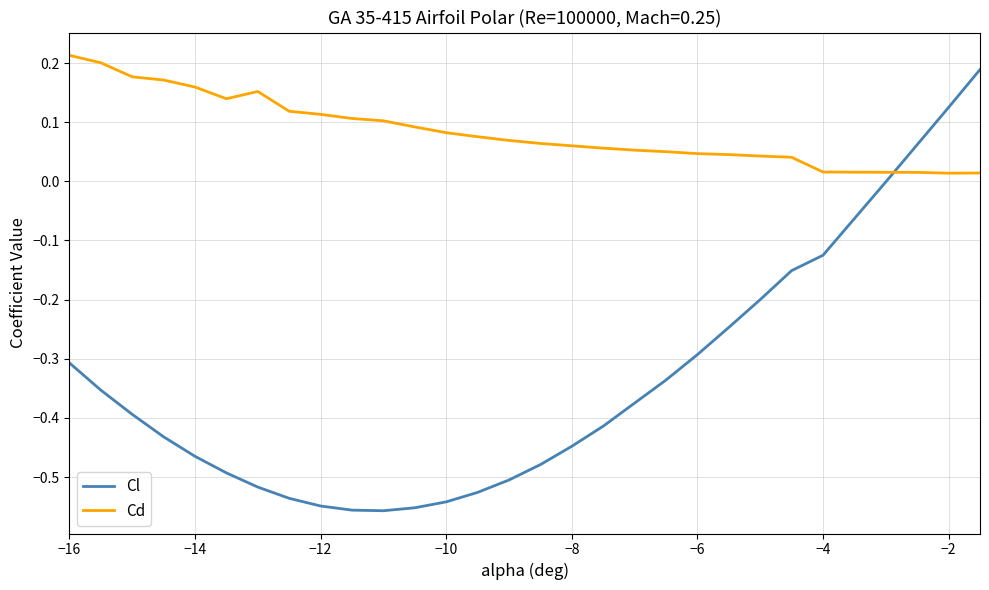

List the series in order of their overall mean, lowest first.

Cl, Cd